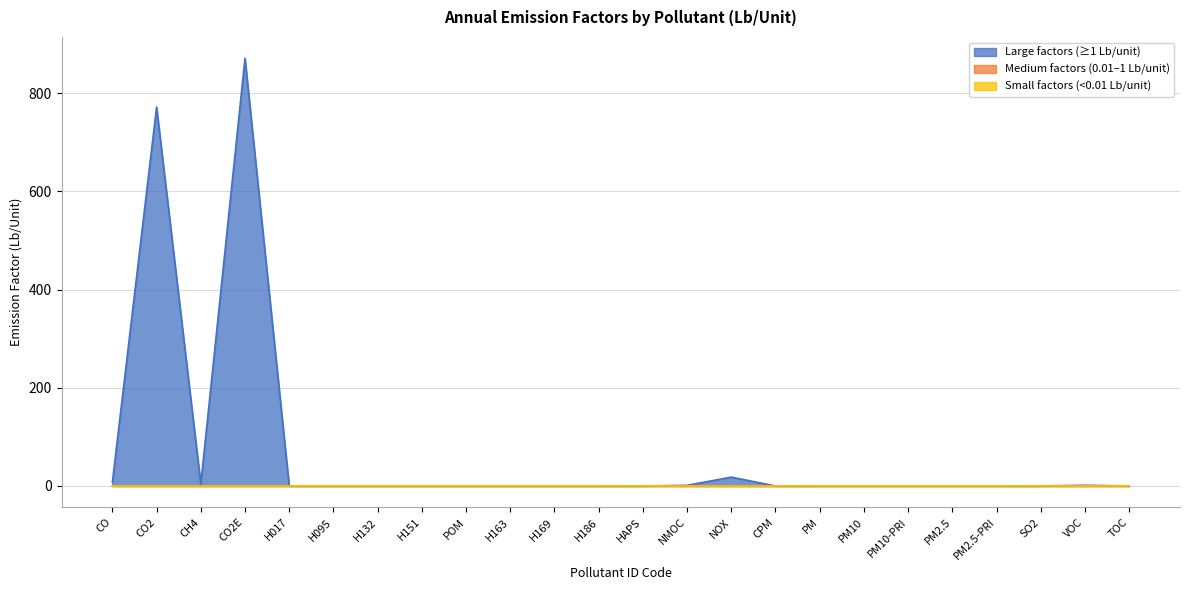

At which category does the data reach its first local peak?

CO2